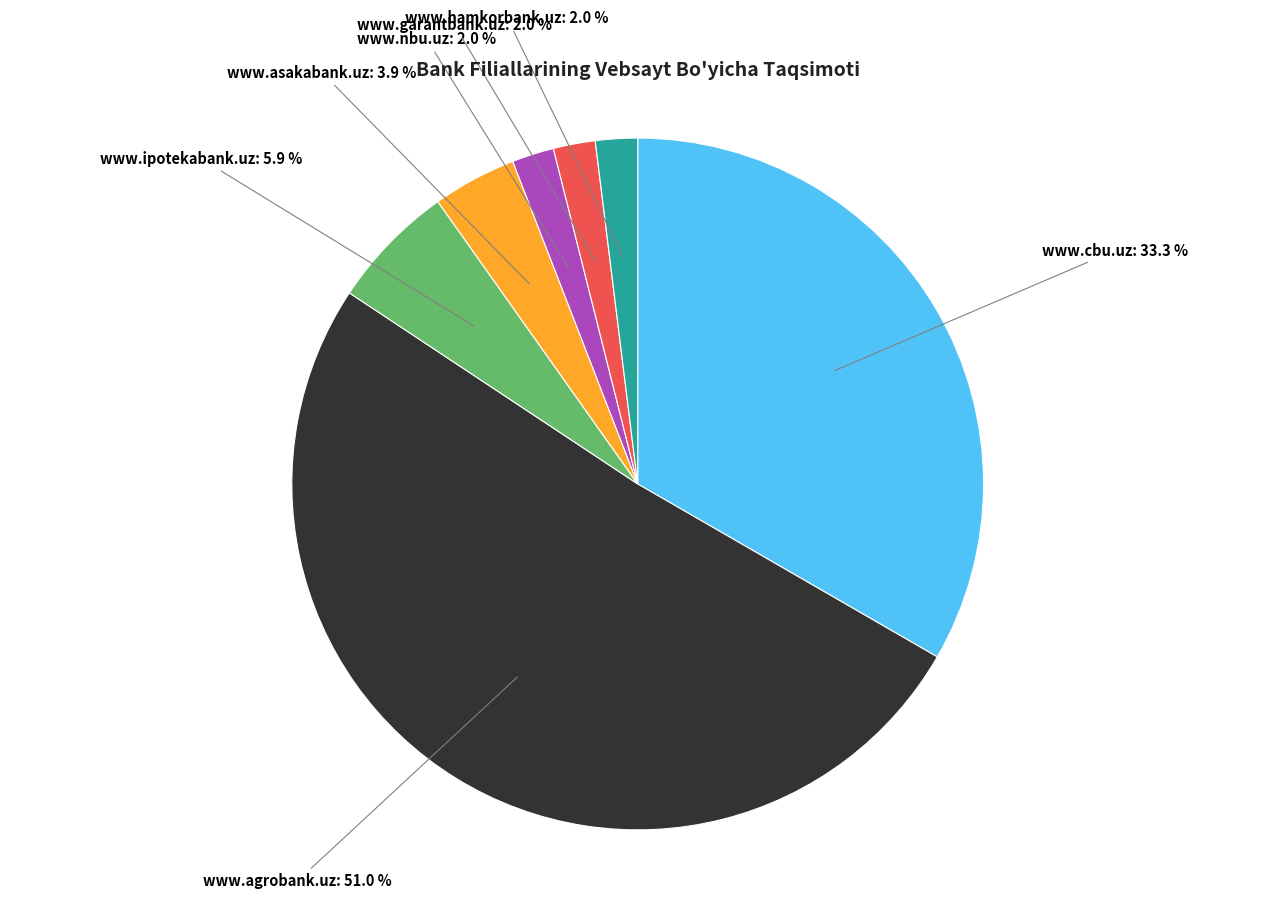

Is the sum of www.nbu.uz and www.hamkorbank.uz greater than half?

No